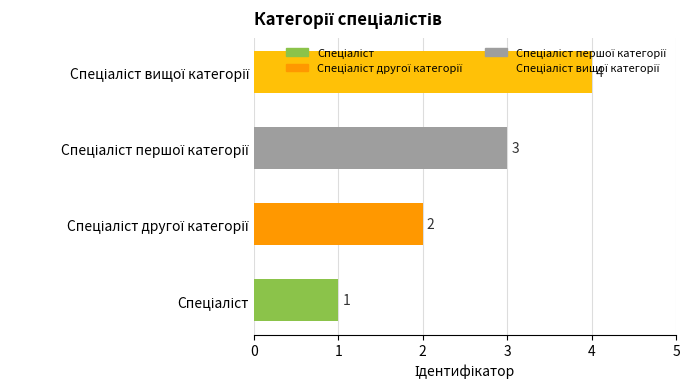

What is the greatest value displayed?

4